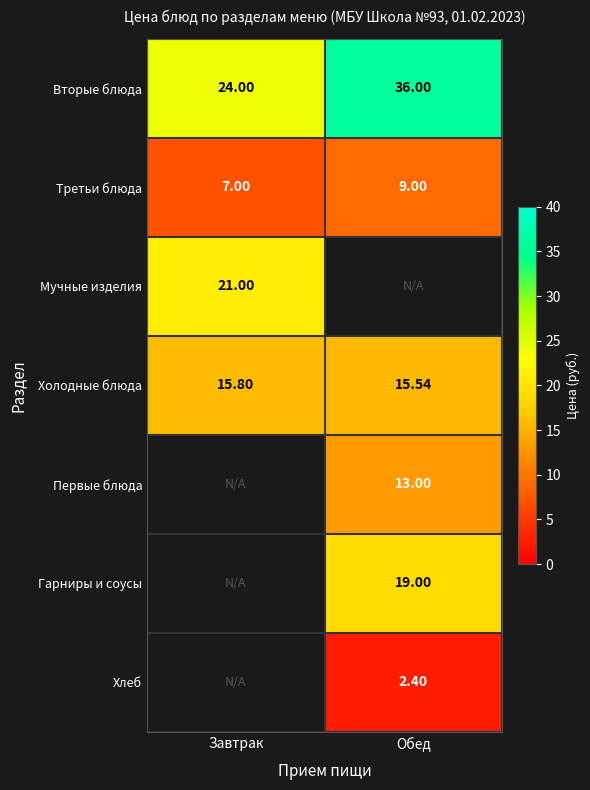

Is the value of Мучные изделия at Завтрак greater than the value of Вторые блюда at Завтрак?

No